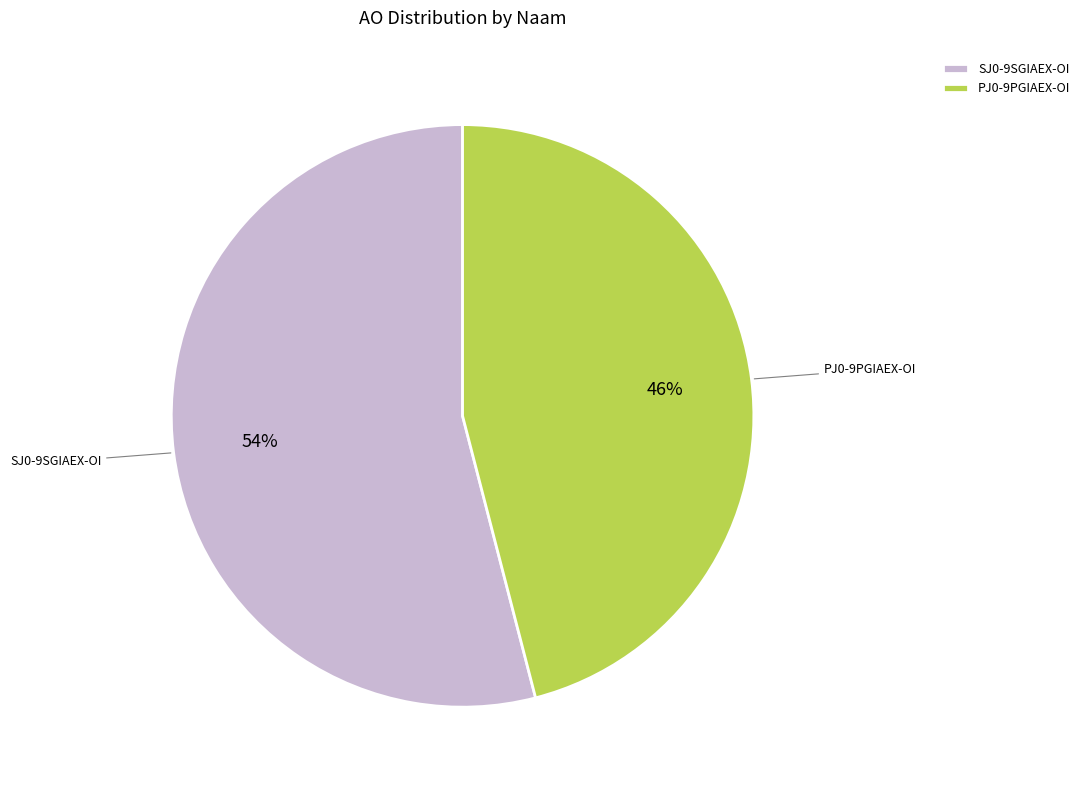

Combined, do PJ0-9PGIAEX-OI and SJ0-9SGIAEX-OI account for over 50%?

Yes